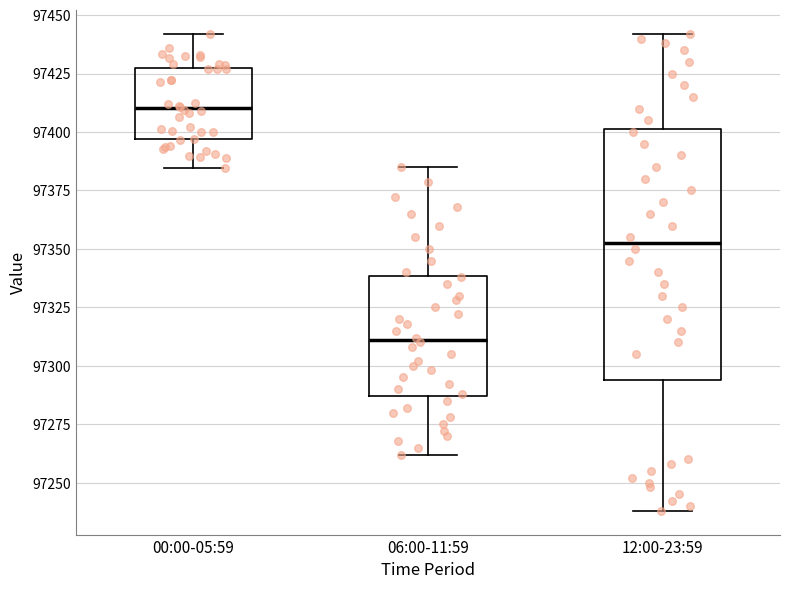

Comparing the boxes themselves (not the whiskers), which one is the tallest?

12:00-23:59